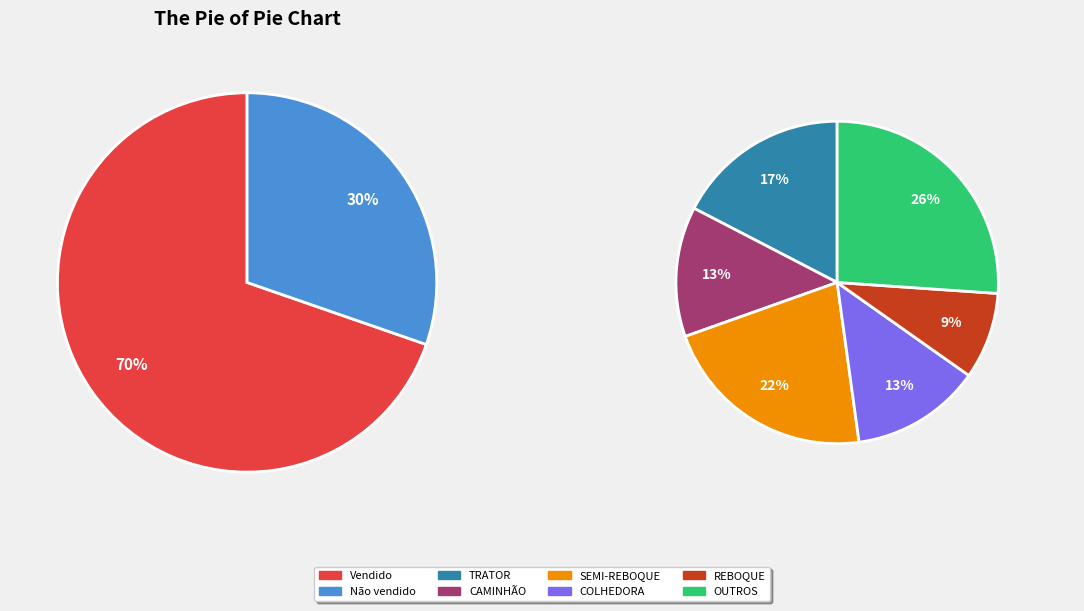

True or false: Vendido accounts for 79% of the total.

False